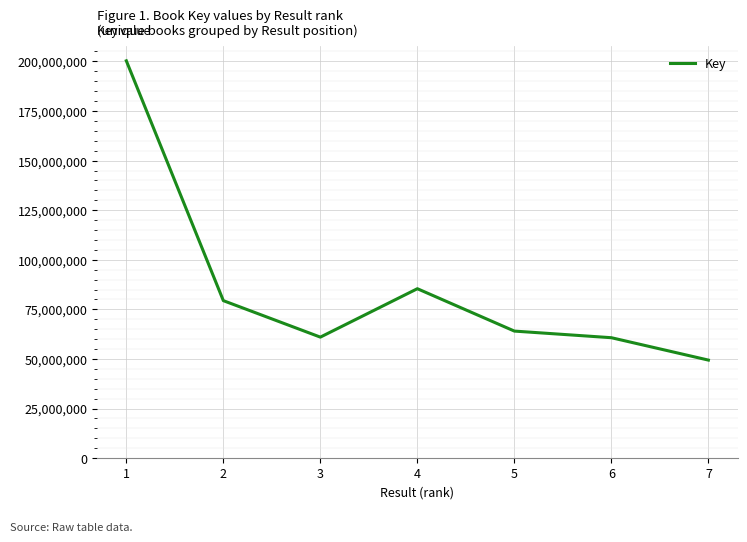

What is the sum of all values?

600261699